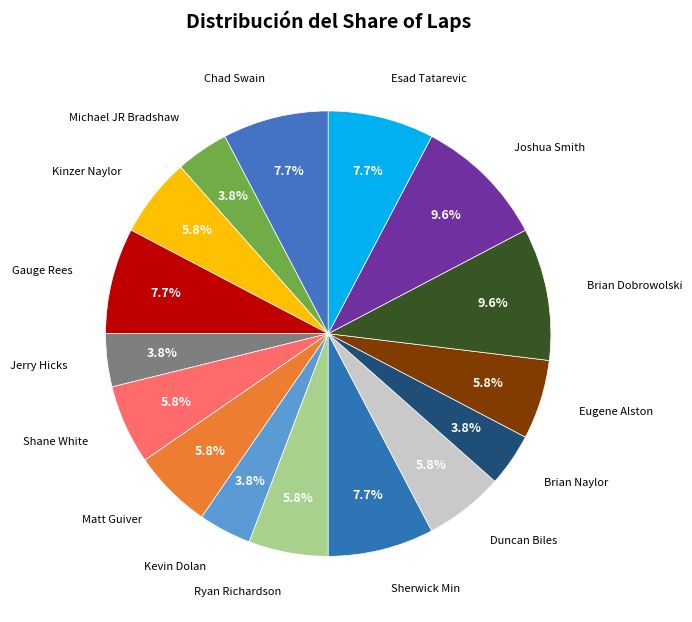

Count the number of slices in the pie.

16